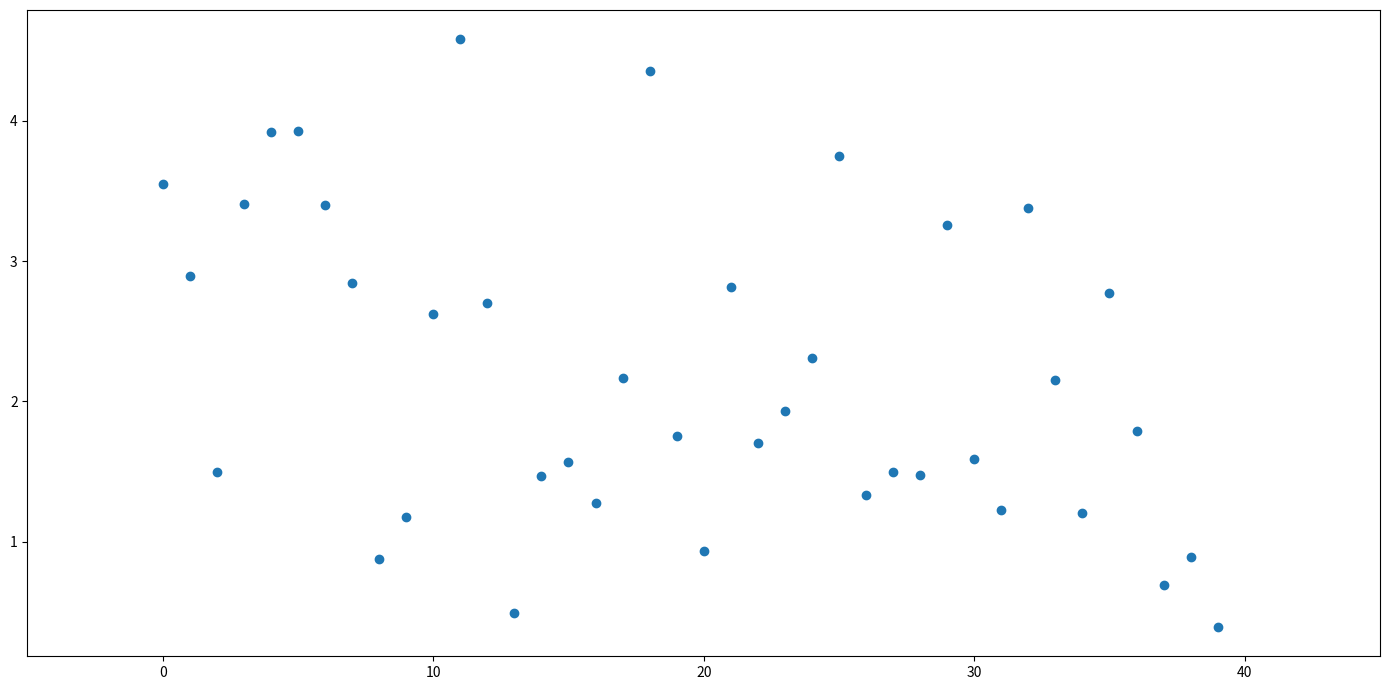

What is the range of Y values (max minus min)?

4.2